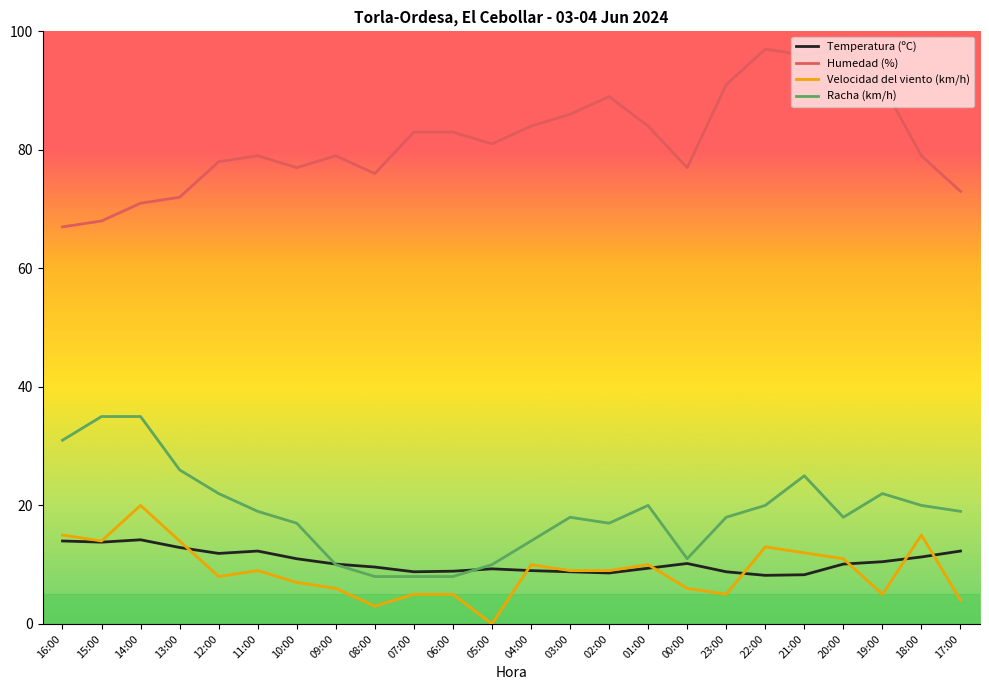

What is the maximum value for Velocidad del viento (km/h)?

20.0